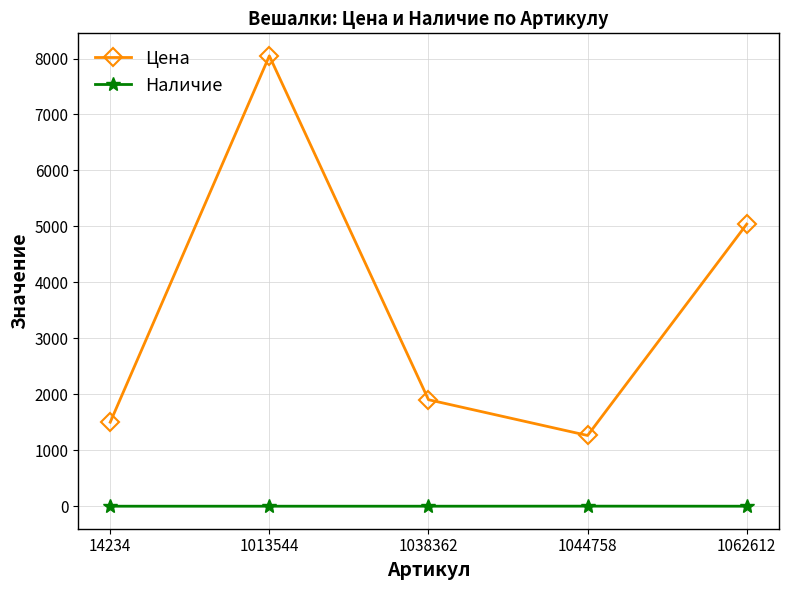

How many lines are shown in the chart?

2